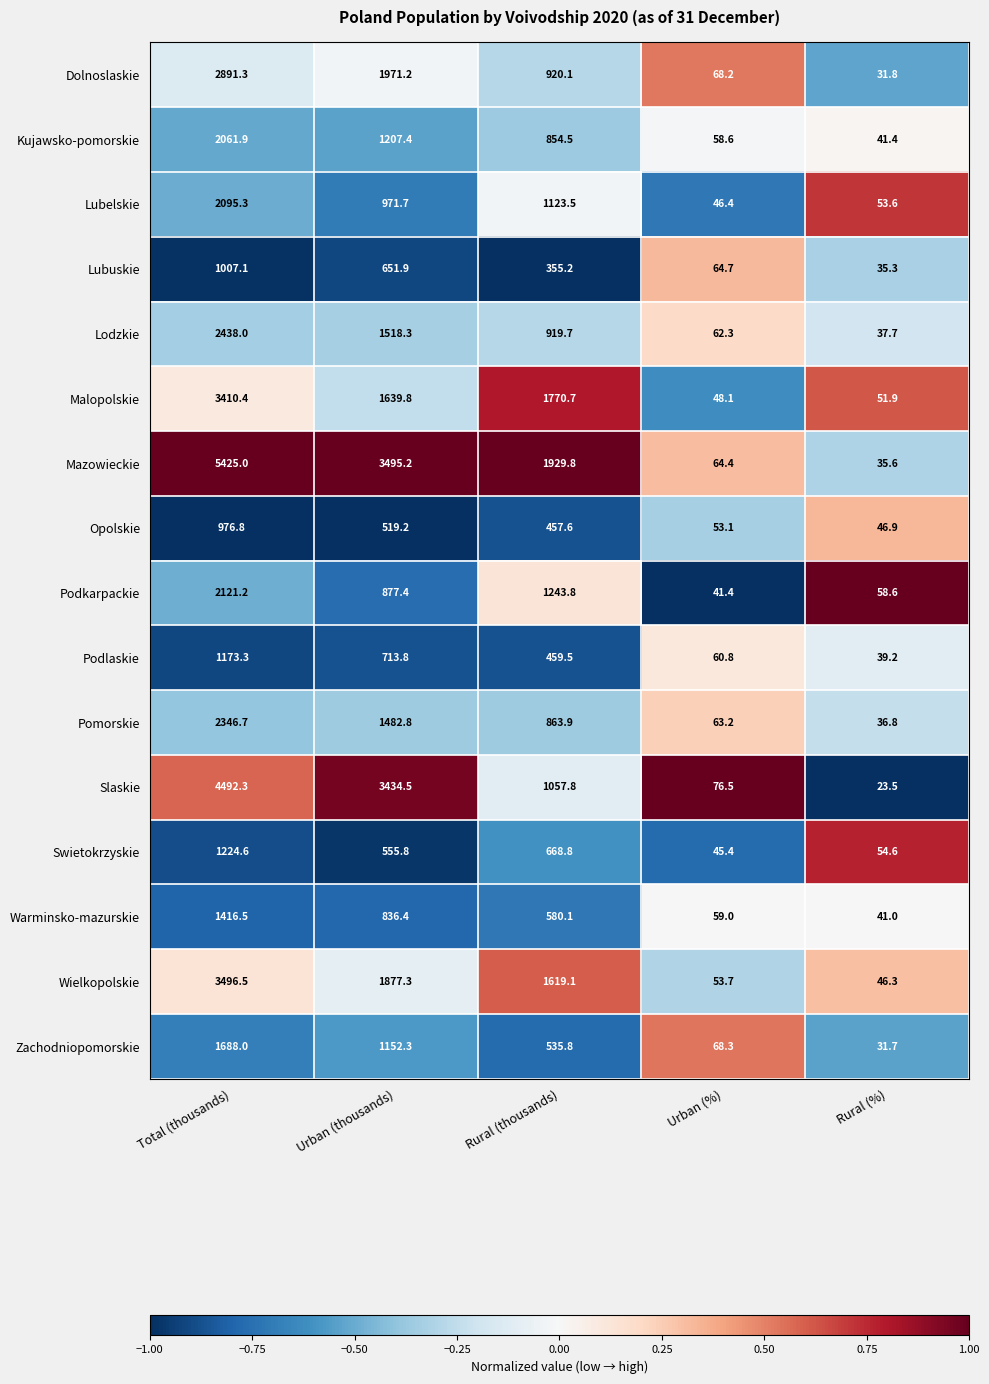

At how many categories does at least one series exceed 965?

3